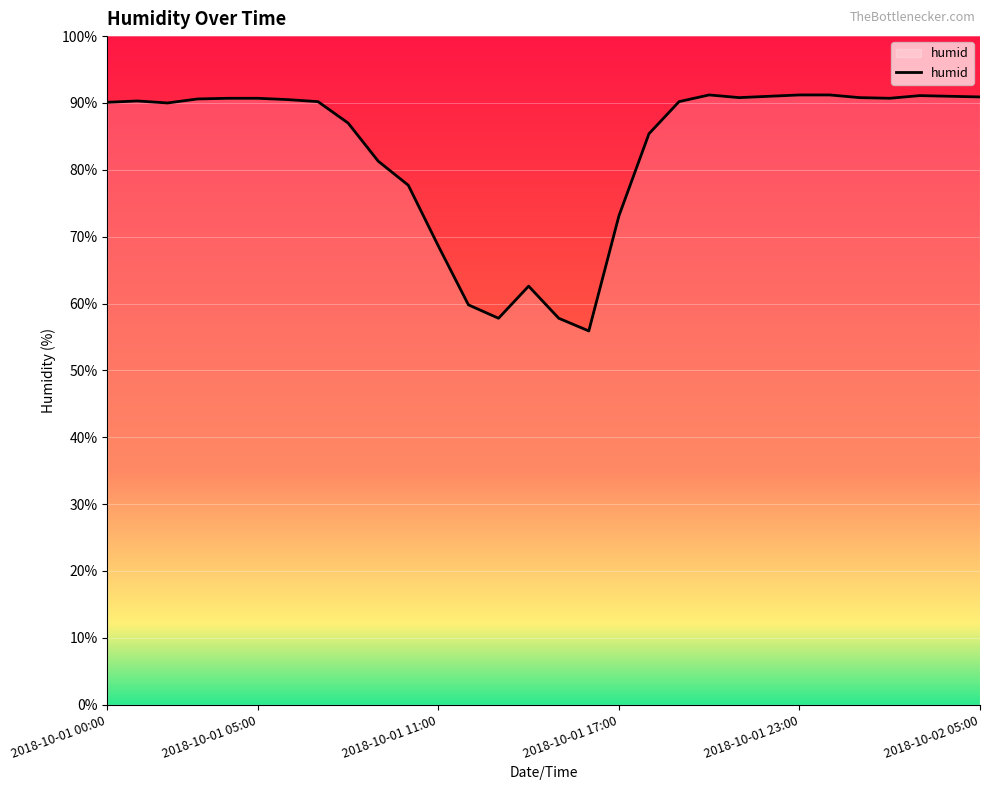

What is the difference between the maximum and minimum values?

35.3